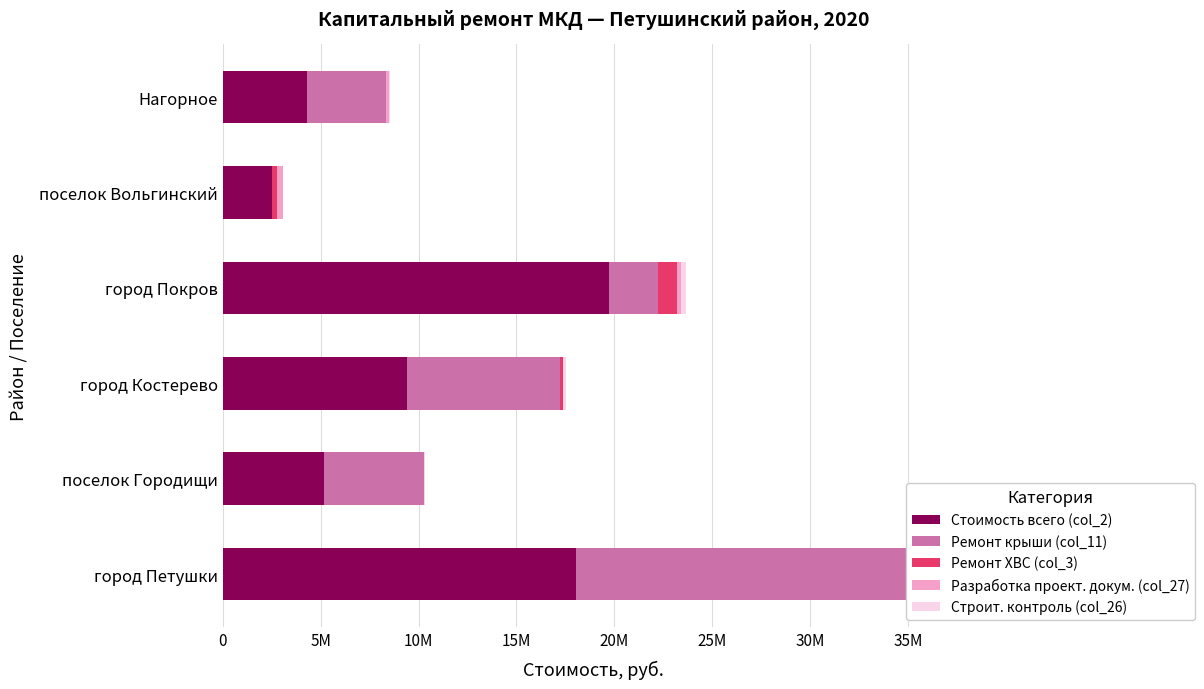

The value of Разработка проект. докум. (col_27) at город Костерево is 401335.2. True or false?

False